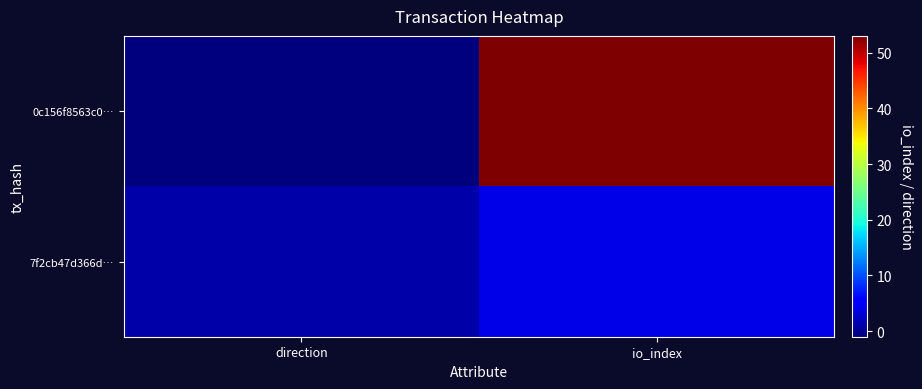

Between direction and io_index, which series saw the biggest shift?

0c156f8563c0…